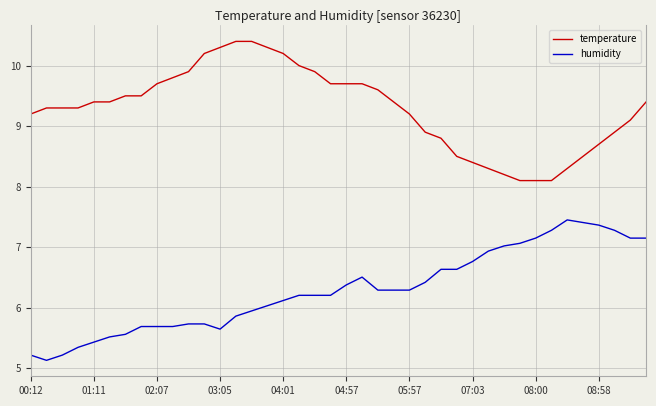

List the series in order of their peak value, lowest first.

humidity, temperature